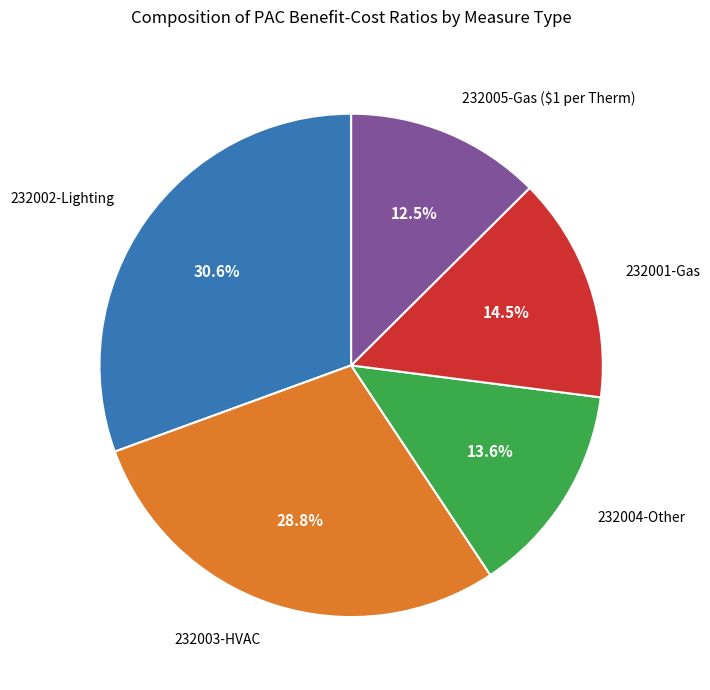

Is there a majority slice in this chart?

No